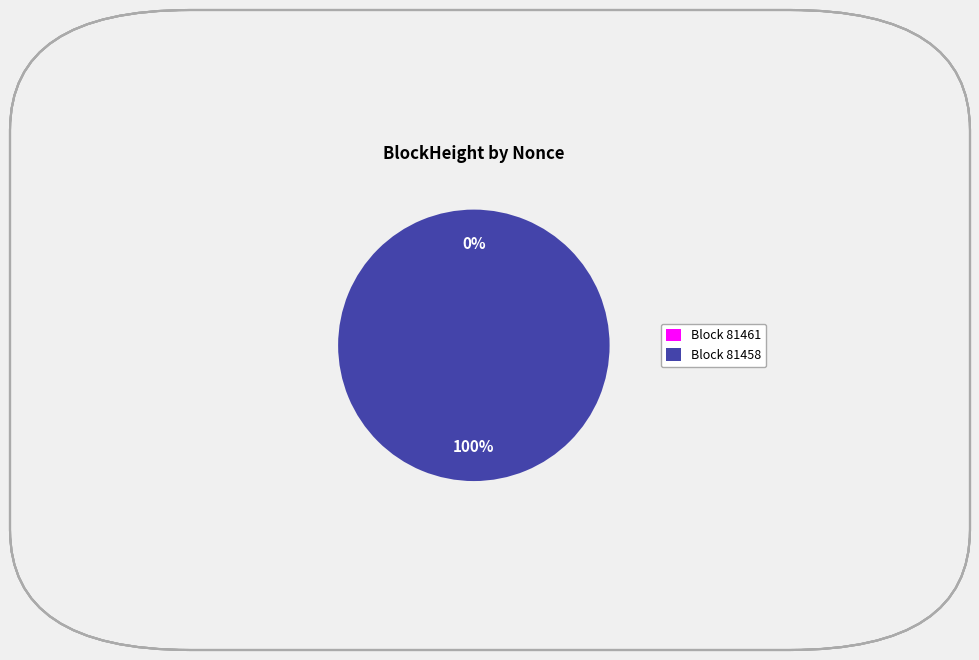

Count the number of slices in the pie.

2